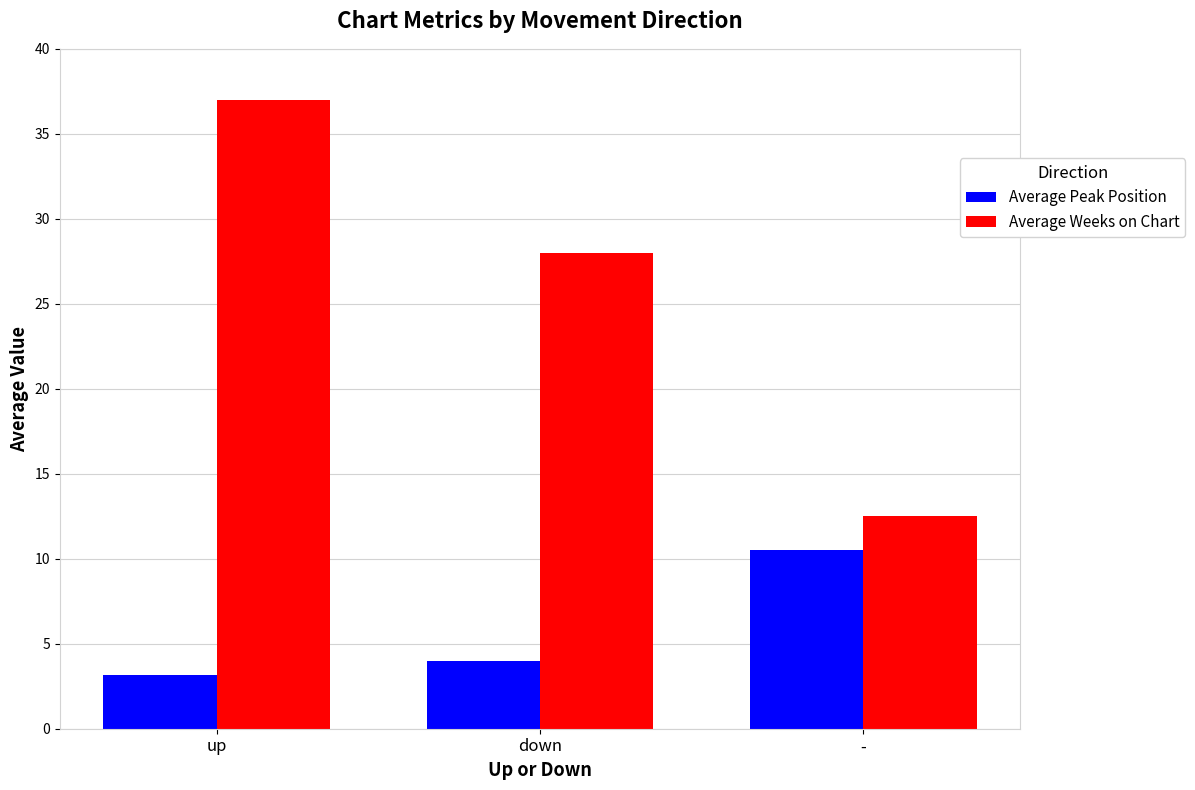

Reading left to right, list all the values displayed in this chart.

Average Peak Position: 3.2	4.0	10.5
Average Weeks on Chart: 37.0	28.0	12.5